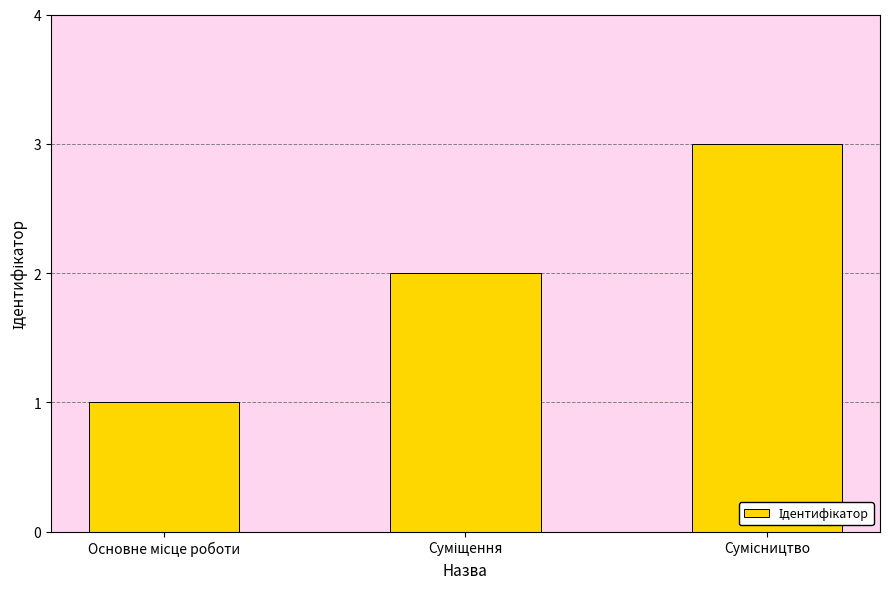

What is the sum of all values?

6